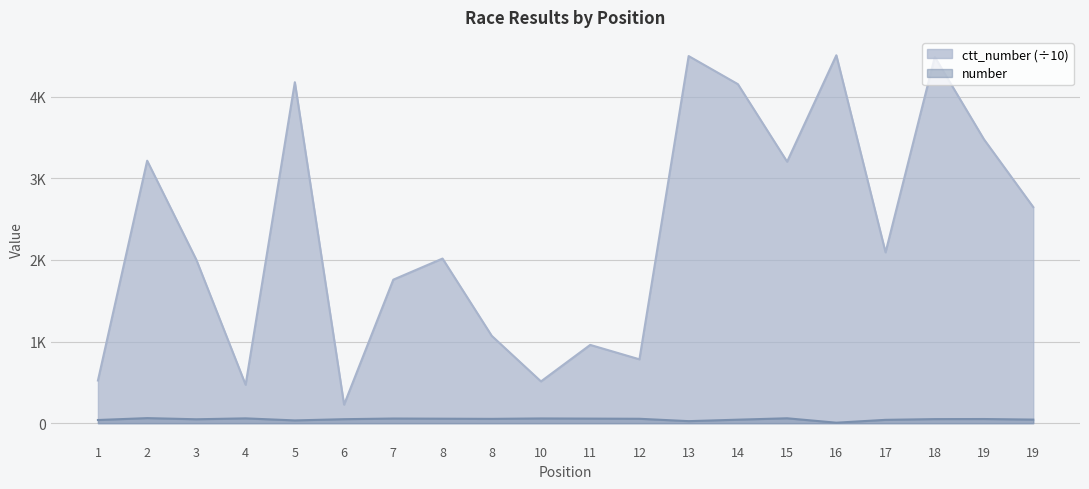

True or false: ctt_number and number cross at least once.

False